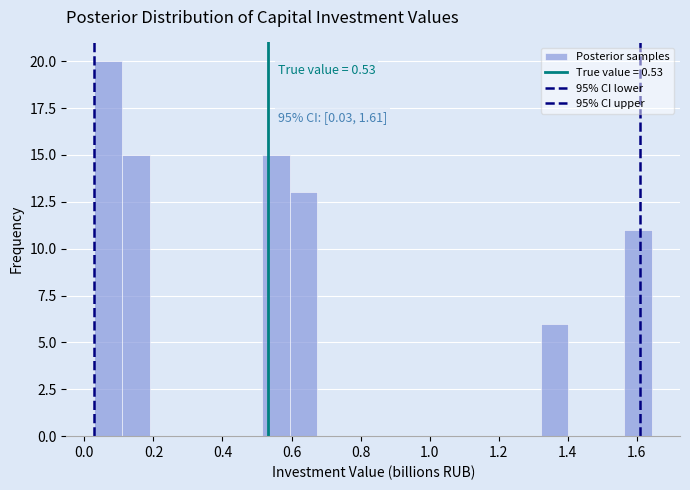

Over which range of the x-axis is the bar tallest?

0.02 to 0.10